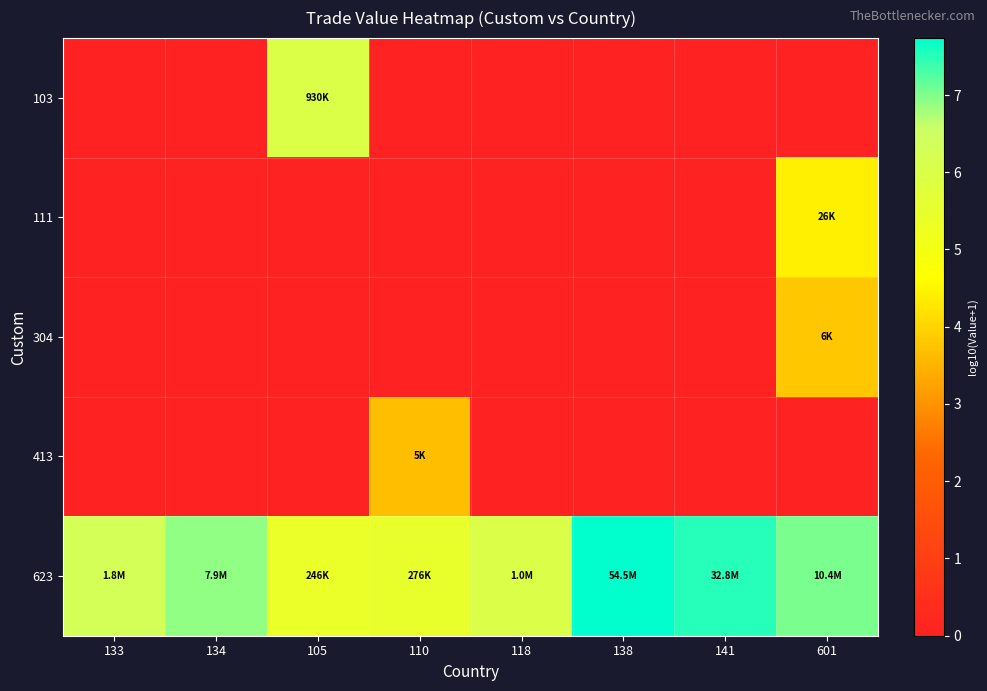

Reading left to right, transcribe all the data shown in this chart.

103: 133=0.0	134=0.0	105=6.0	110=0.0	118=0.0	138=0.0	141=0.0	601=0.0
111: 133=0.0	134=0.0	105=0.0	110=0.0	118=0.0	138=0.0	141=0.0	601=4.4
304: 133=0.0	134=0.0	105=0.0	110=0.0	118=0.0	138=0.0	141=0.0	601=3.8
413: 133=0.0	134=0.0	105=0.0	110=3.7	118=0.0	138=0.0	141=0.0	601=0.0
623: 133=6.3	134=6.9	105=5.4	110=5.4	118=6.0	138=7.7	141=7.5	601=7.0